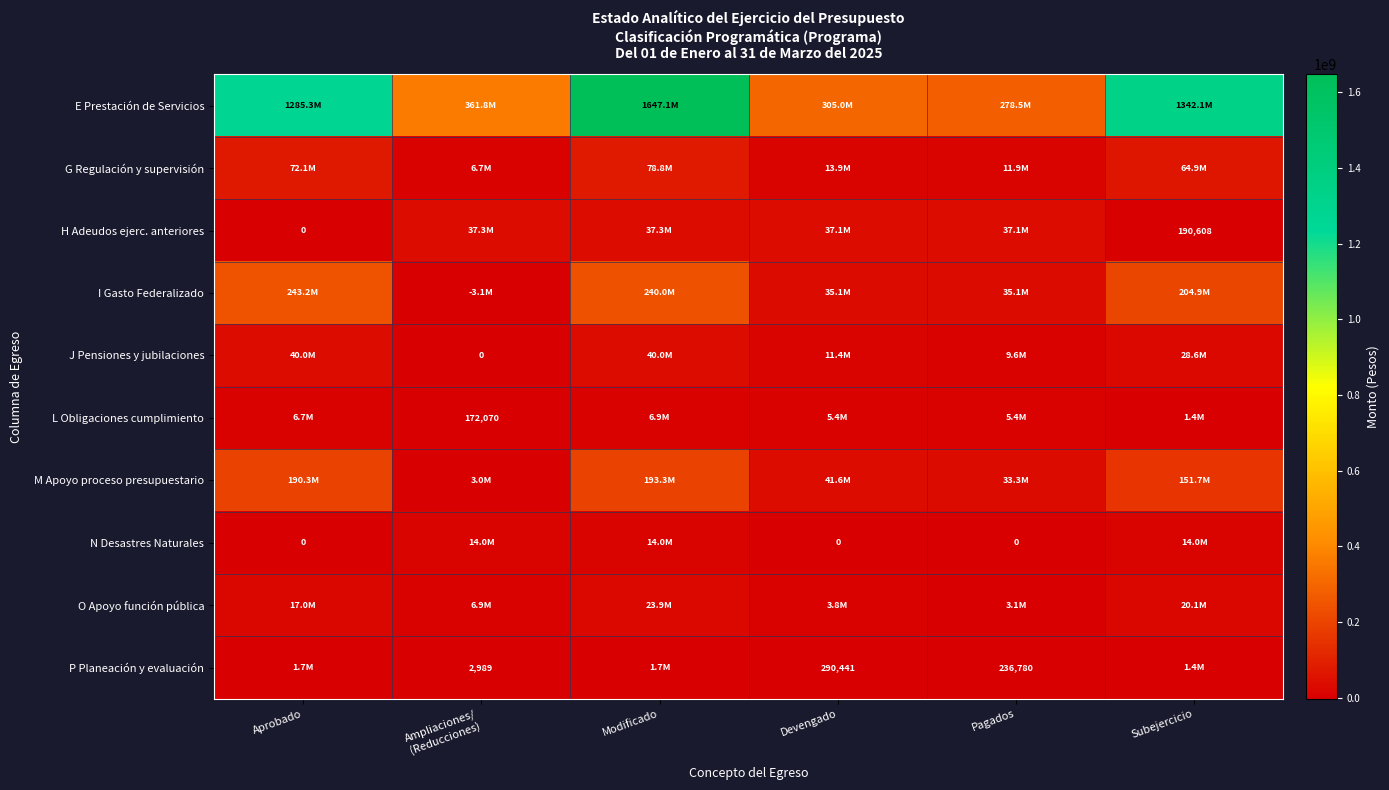

Which series has the largest total across all categories?

E Prestación de Servicios